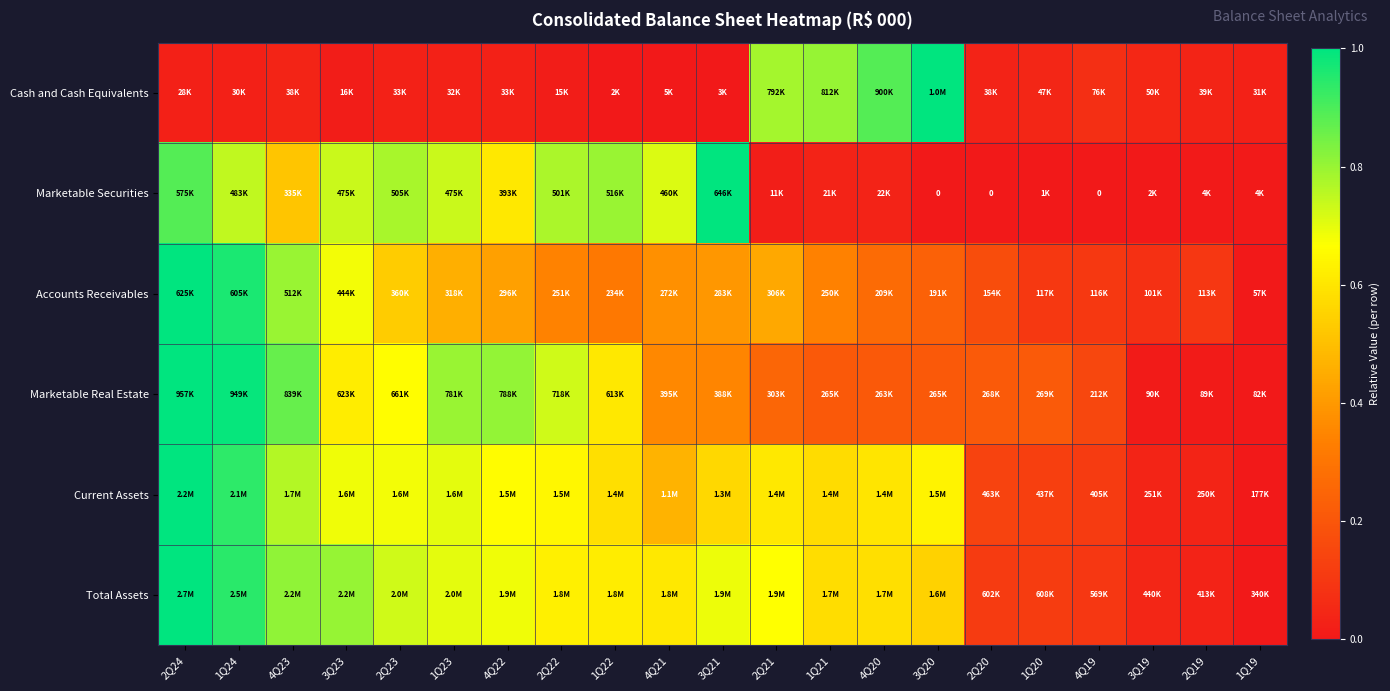

Rank the categories by Total Assets value from highest to lowest.

2Q24, 1Q24, 4Q23, 3Q23, 2Q23, 1Q23, 3Q21, 4Q22, 2Q21, 2Q22, 1Q22, 4Q21, 4Q20, 1Q21, 3Q20, 1Q20, 2Q20, 4Q19, 3Q19, 2Q19, 1Q19